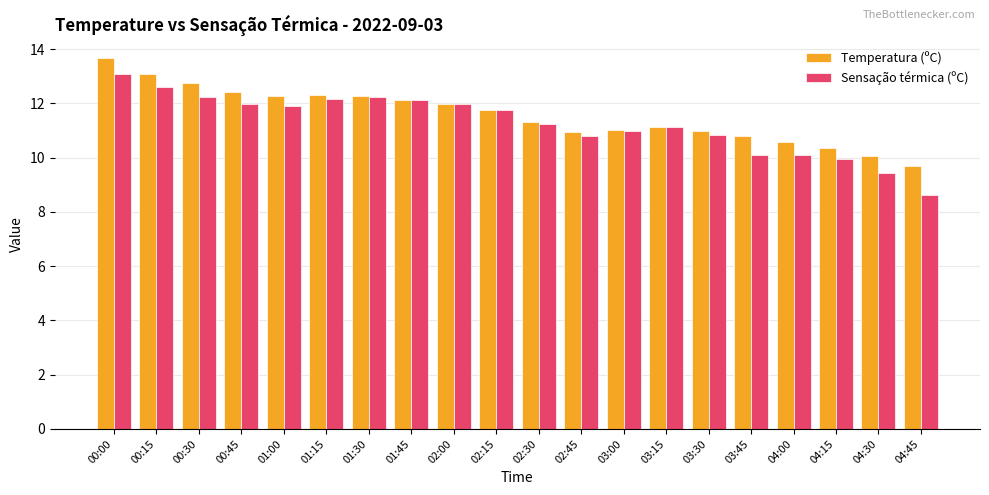

What is the spread (max minus min) of values at 00:30?

0.5